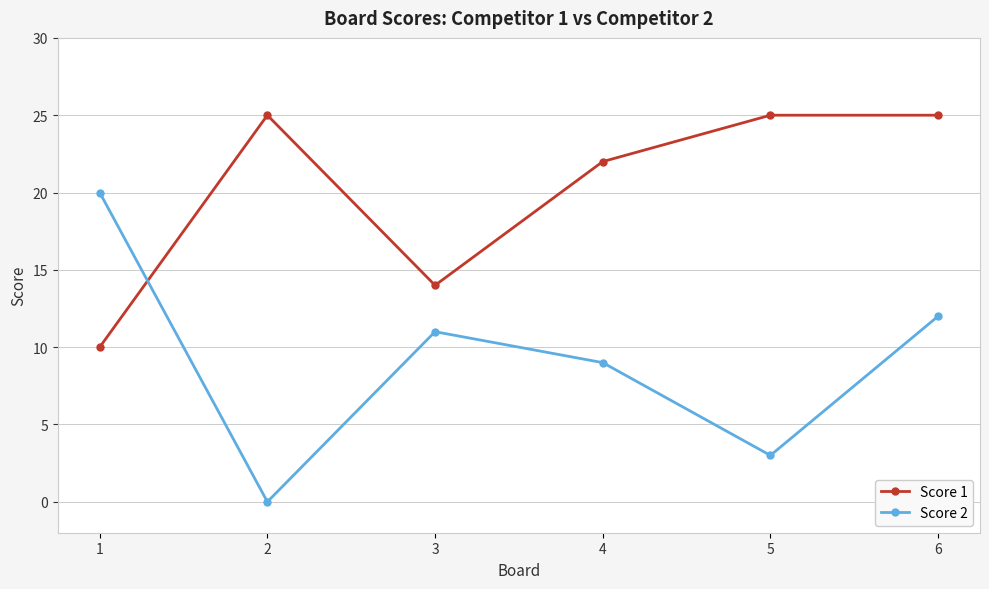

At which label does Score 2 reach its peak?

1